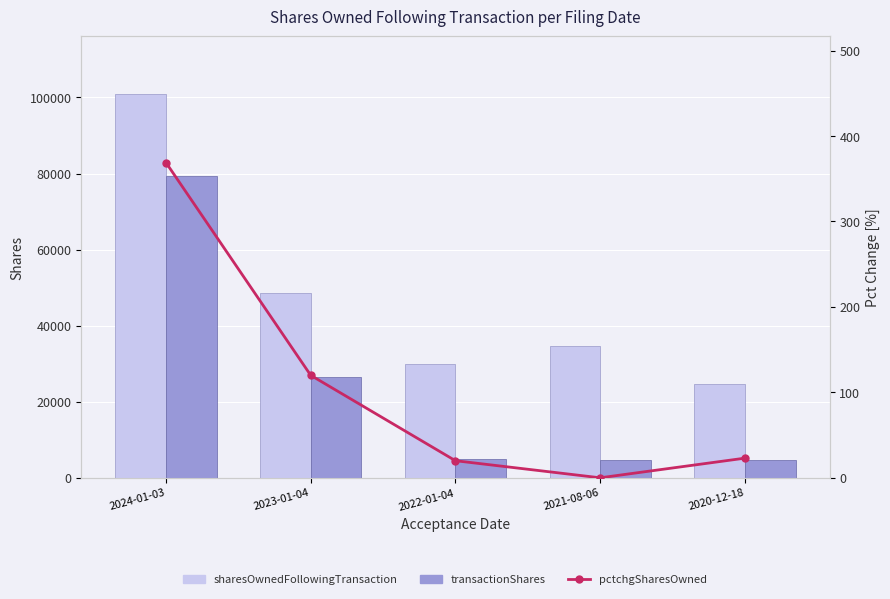

Between 2022-01-04 and 2020-12-18, which series saw the biggest shift?

sharesOwnedFollowingTransaction